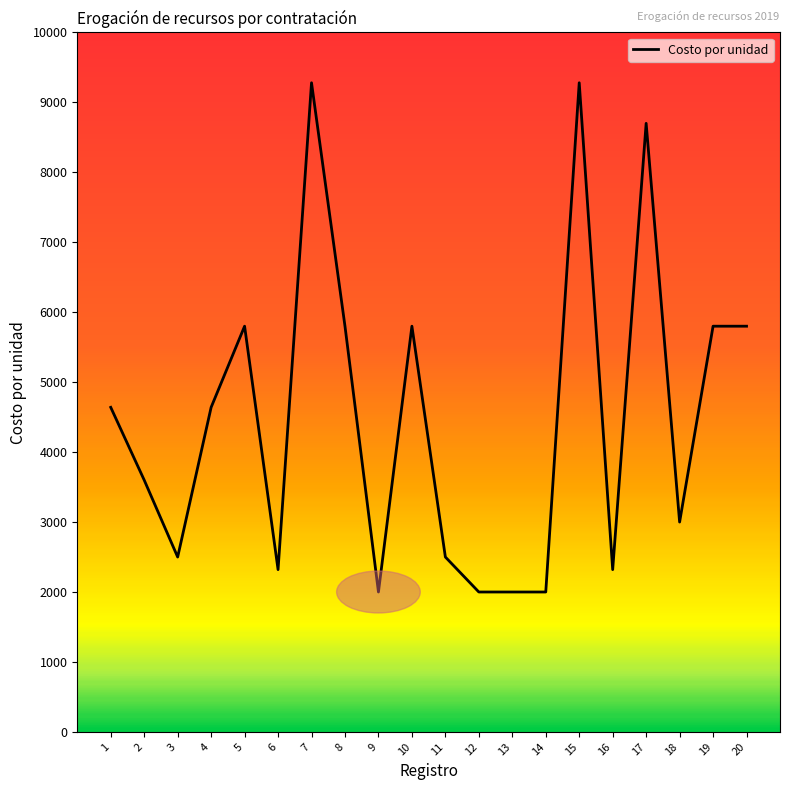

Is it true that the value at 9 is 3513?

False